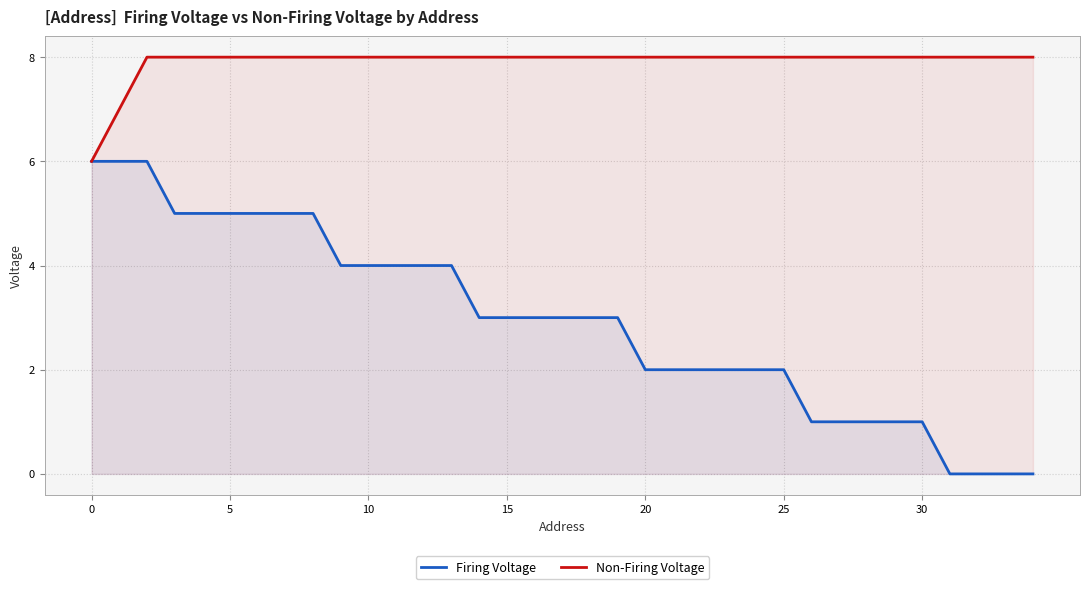

Reading right to left, list all the values displayed in this chart.

Firing Voltage: 0	0	0	0	1	1	1	1	1	2	2	2	2	2	2	3	3	3	3	3	3	4	4	4	4	4	5	5	5	5	5	5	6	6	6
Non-Firing Voltage: 8	8	8	8	8	8	8	8	8	8	8	8	8	8	8	8	8	8	8	8	8	8	8	8	8	8	8	8	8	8	8	8	8	7	6